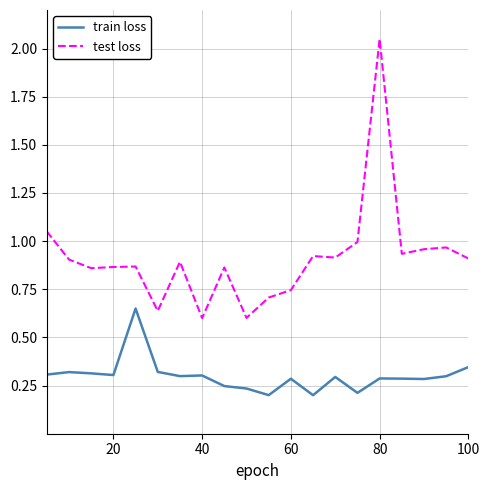

Which series has the largest total across all categories?

test loss